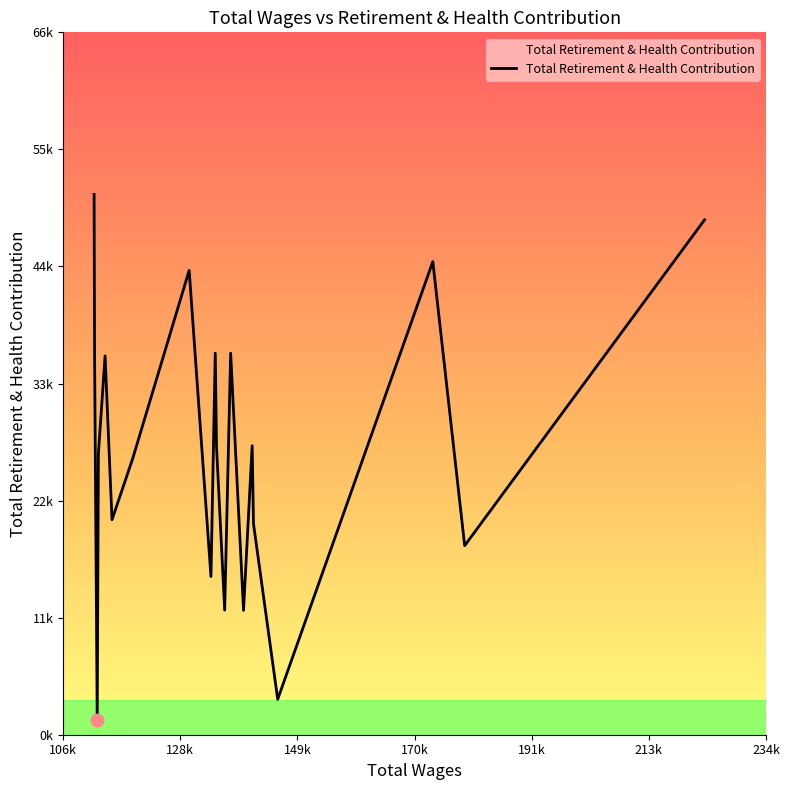

Is this an area chart (filled region under the line)?

Yes